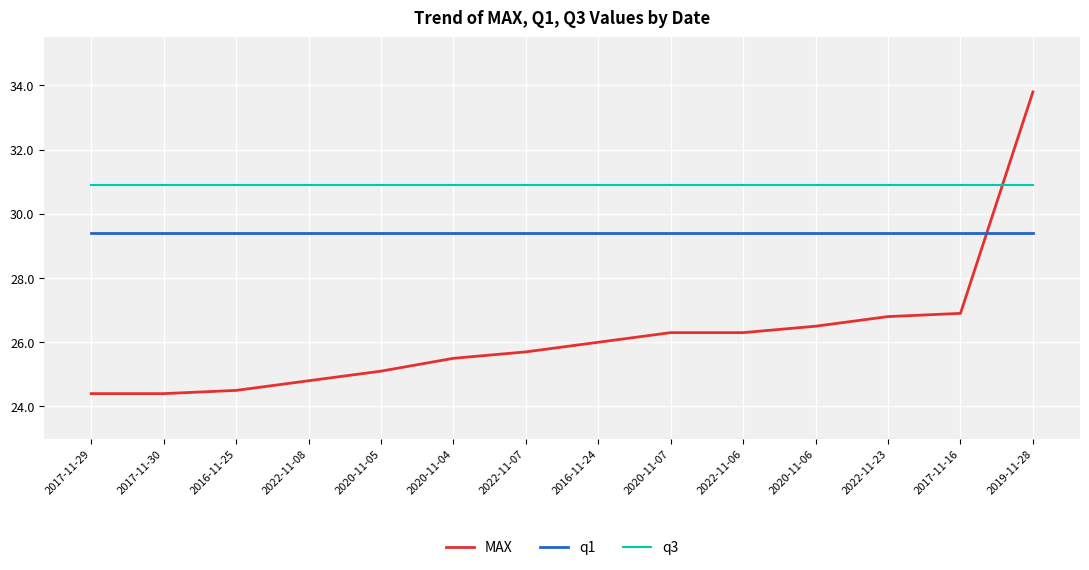

Rank the series by their average value, from highest to lowest.

q3, q1, MAX